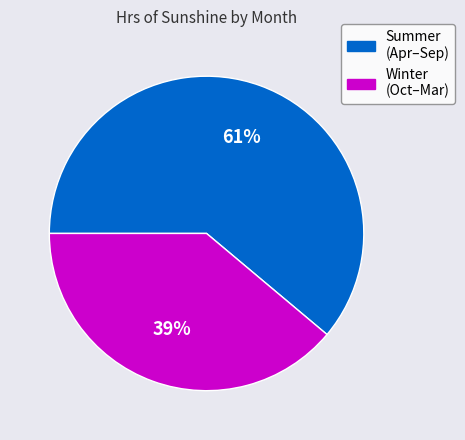

Is there any slice that represents more than half of the pie?

Yes